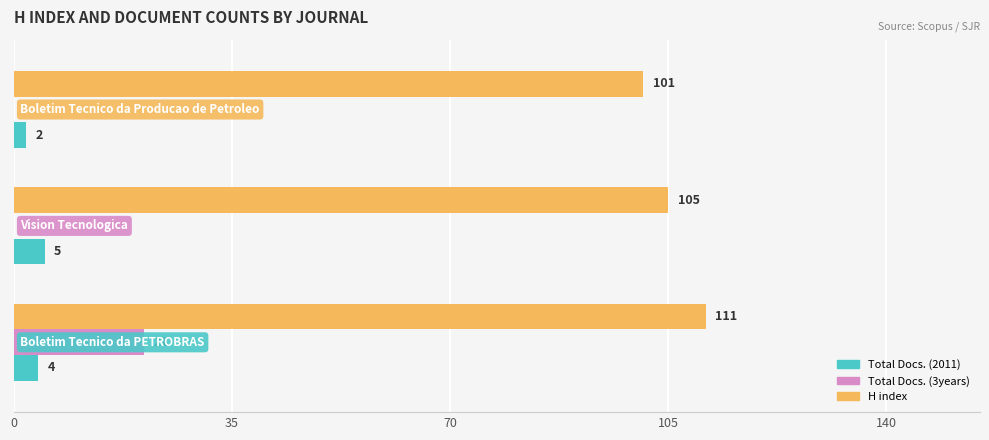

Which series has the largest total across all categories?

H index